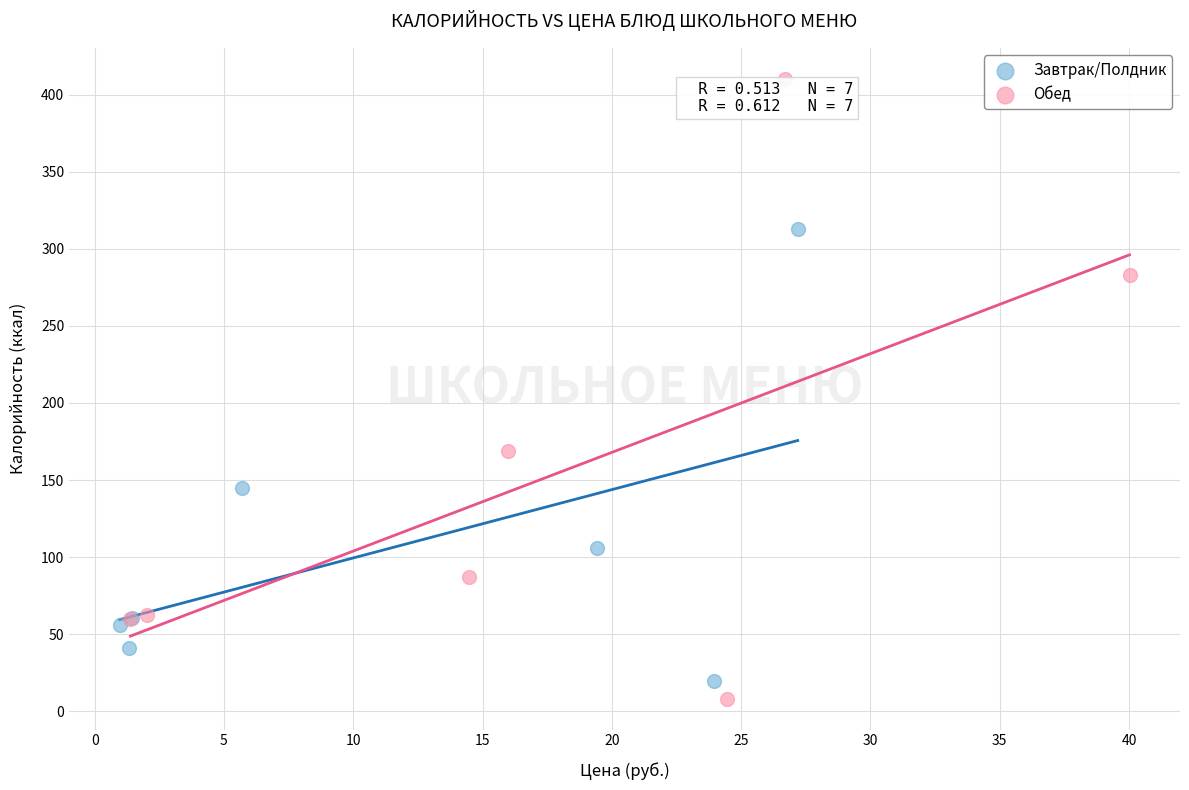

Which series reaches the maximum Y coordinate?

Обед